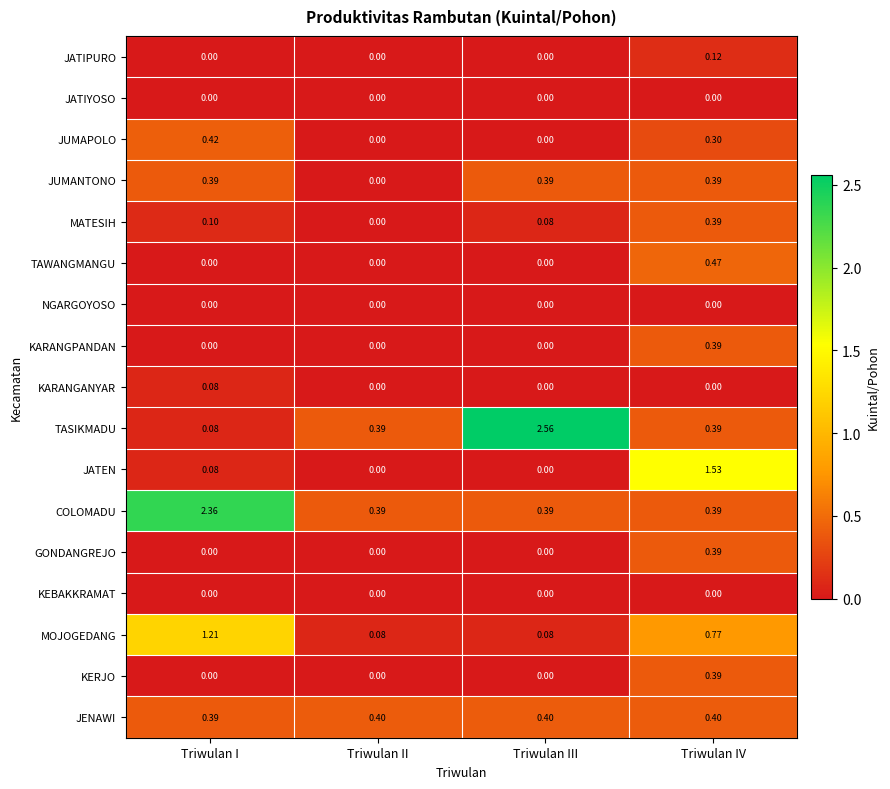

Which series has the largest total across all categories?

COLOMADU